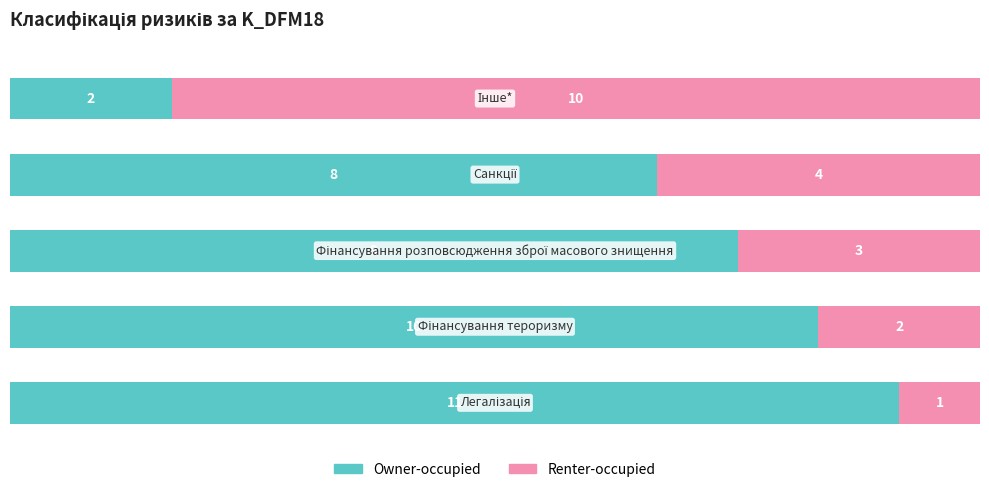

What is the difference between the second highest and minimum values in the Owner-occupied series?

8